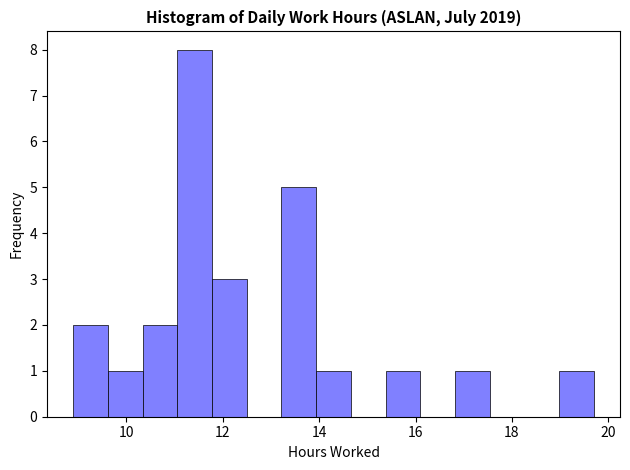

Around what value on the x-axis is the tallest bar? Give the approximate position of its centre, as read against the axis.

11.4